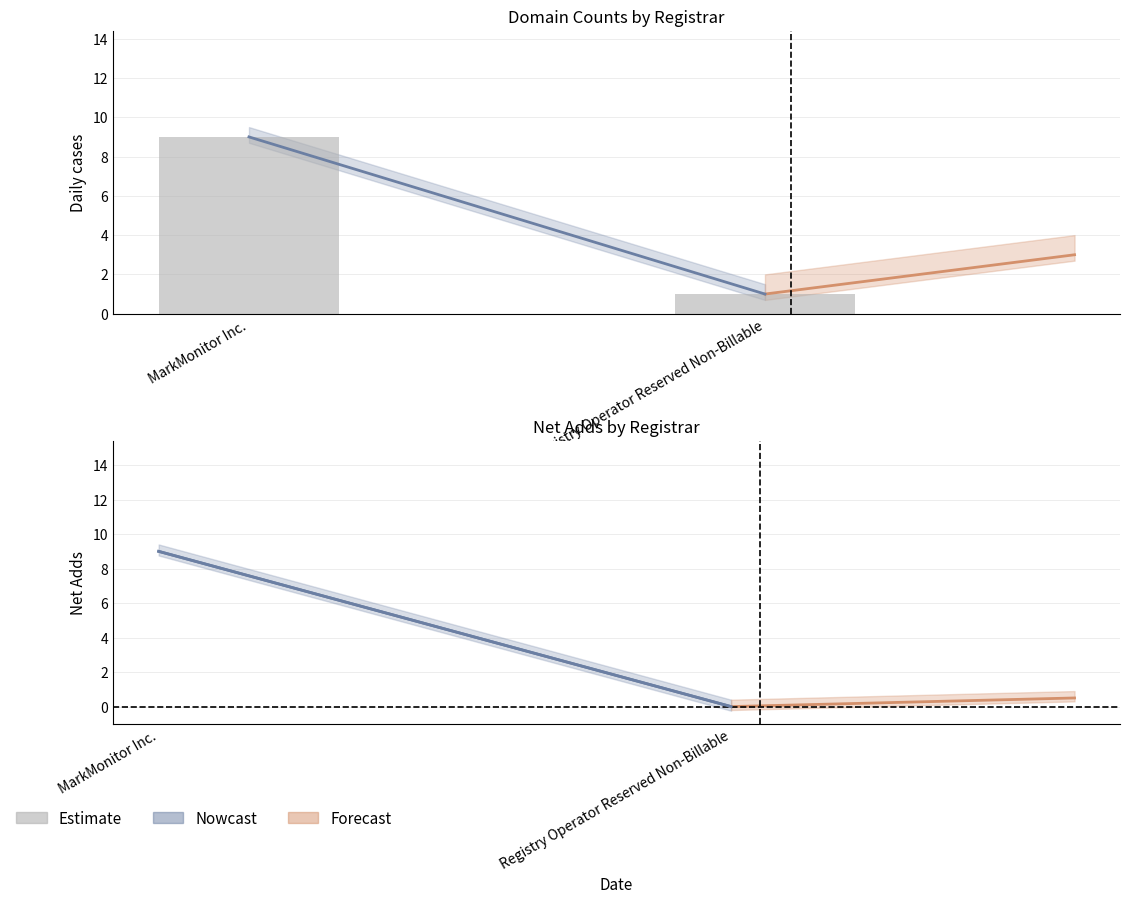

The value of net-adds-1-yr at MarkMonitor Inc. is 9. True or false?

True